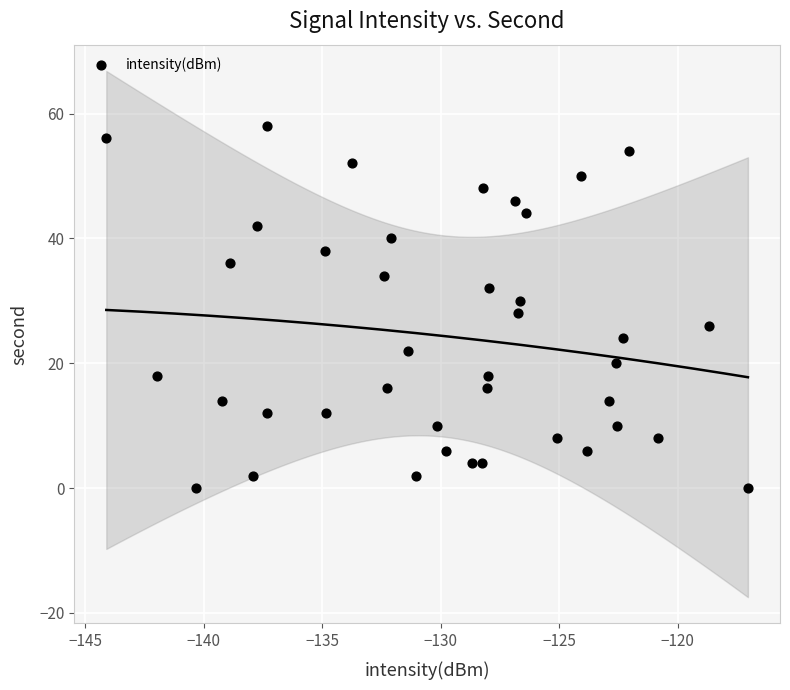

What is the range of Y values (max minus min)?

58